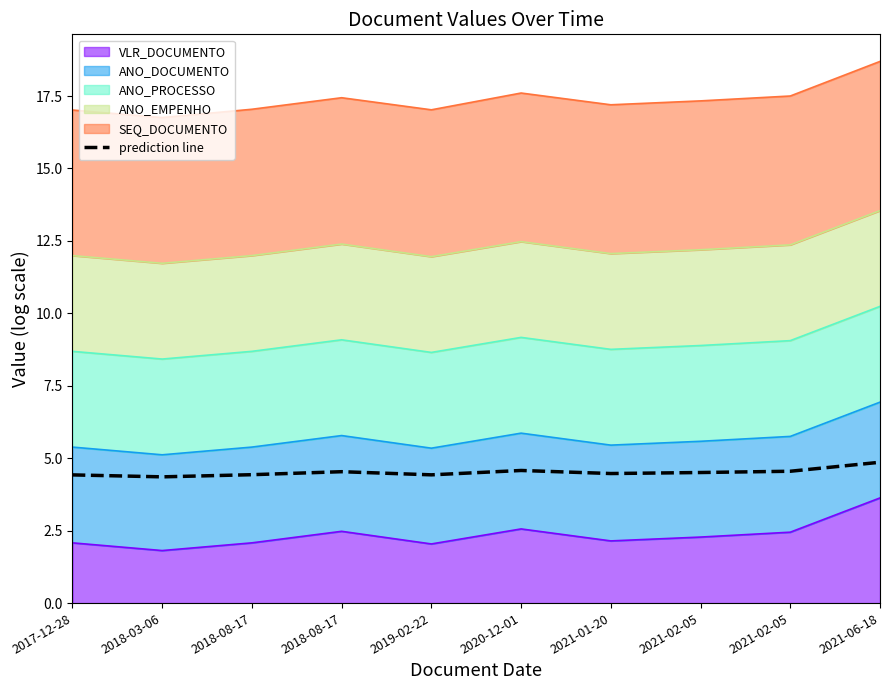

Which label corresponds to the smallest value in the chart?

2018-03-06